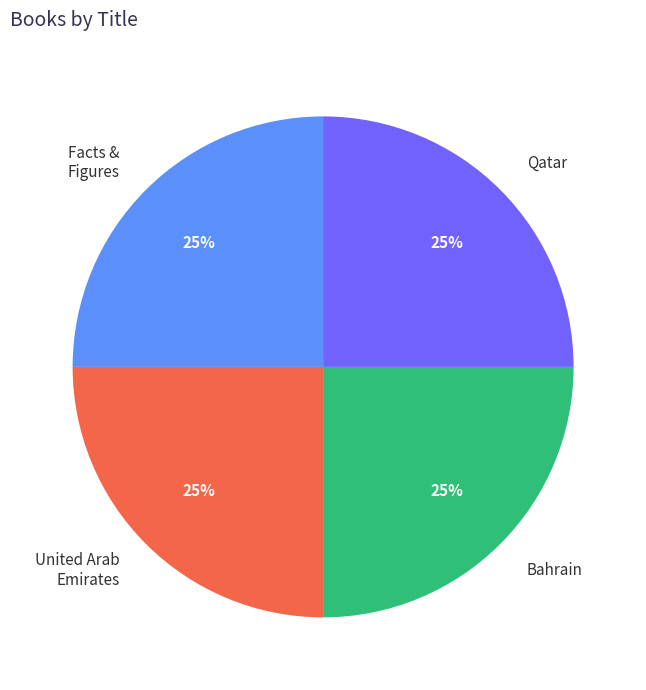

To the nearest percent, what is the average slice percentage?

25%